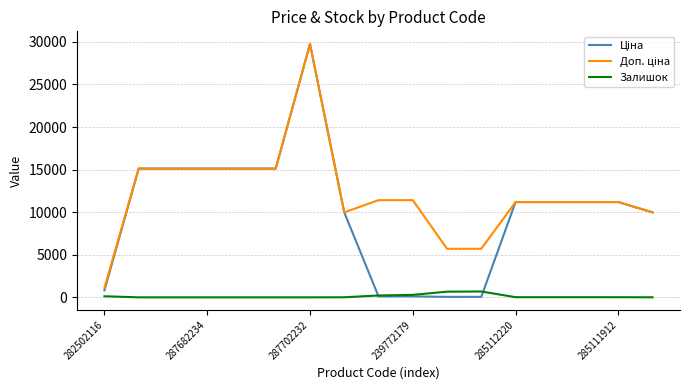

What is the maximum value for Залишок?

686.0